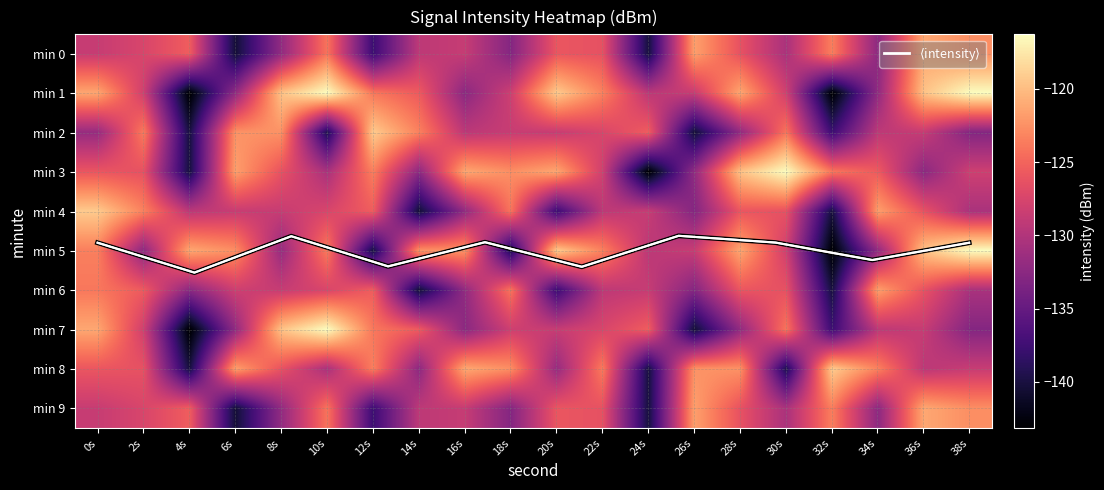

At 24s, list the series in order from smallest to largest.

3, 0, 9, 8, 1, 5, 4, 6, 2, 7